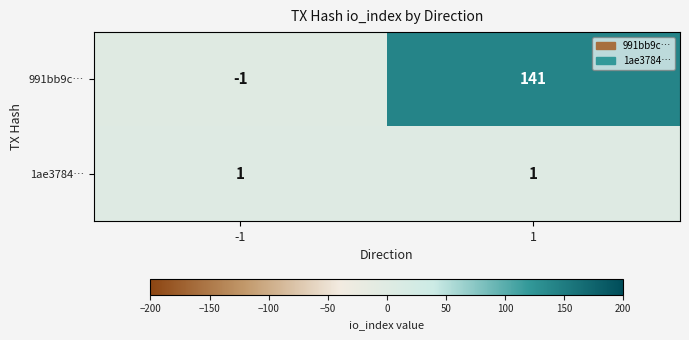

The 991bb9c… series shows -1 at -1. True or false?

True